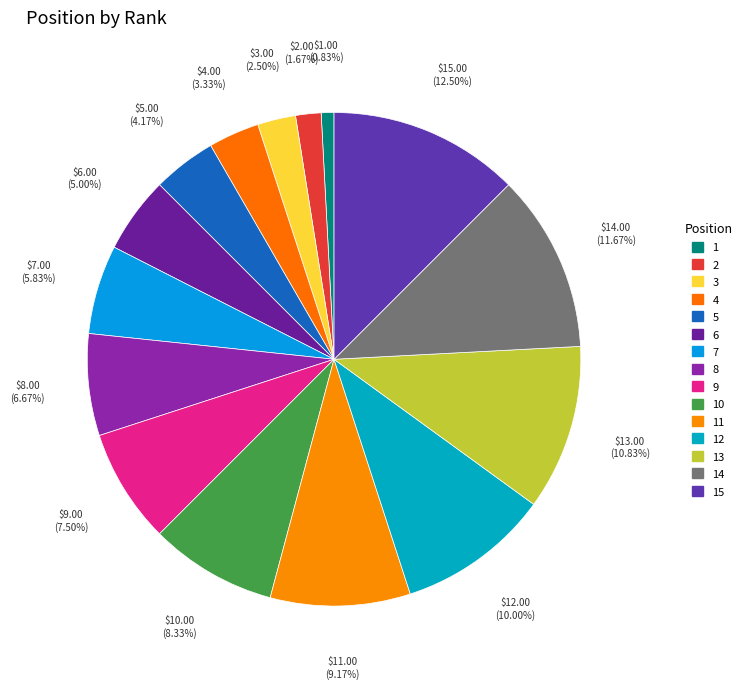

True or false: 2 accounts for 2% of the total.

True